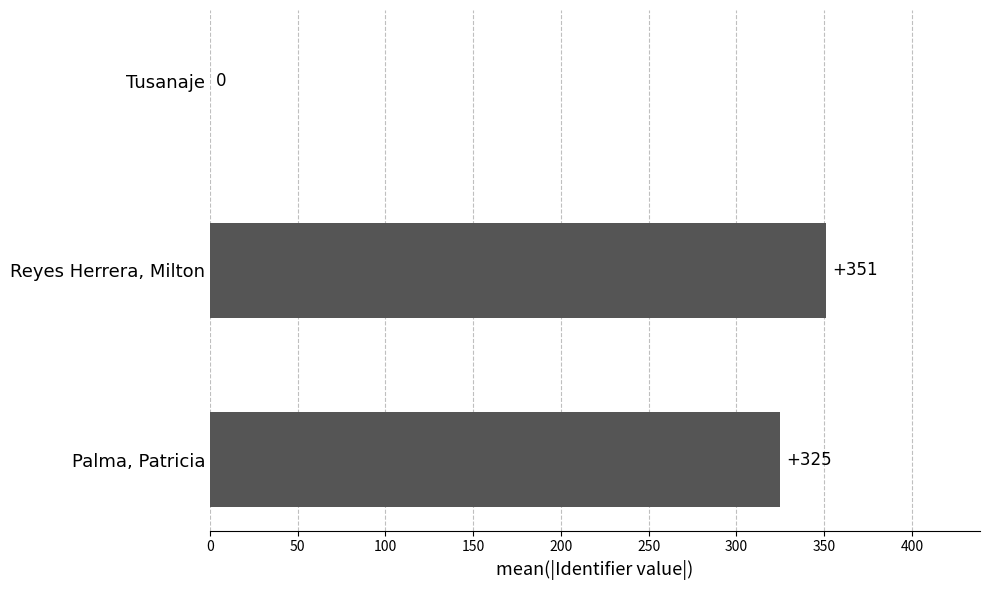

What is the greatest value displayed?

351